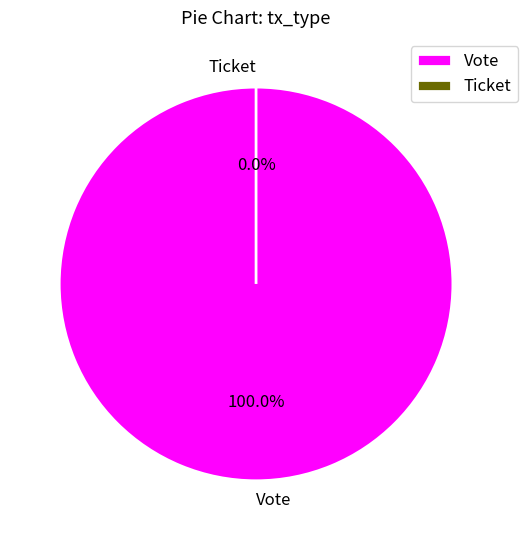

Rank the categories by value from highest to lowest.

Vote, Ticket